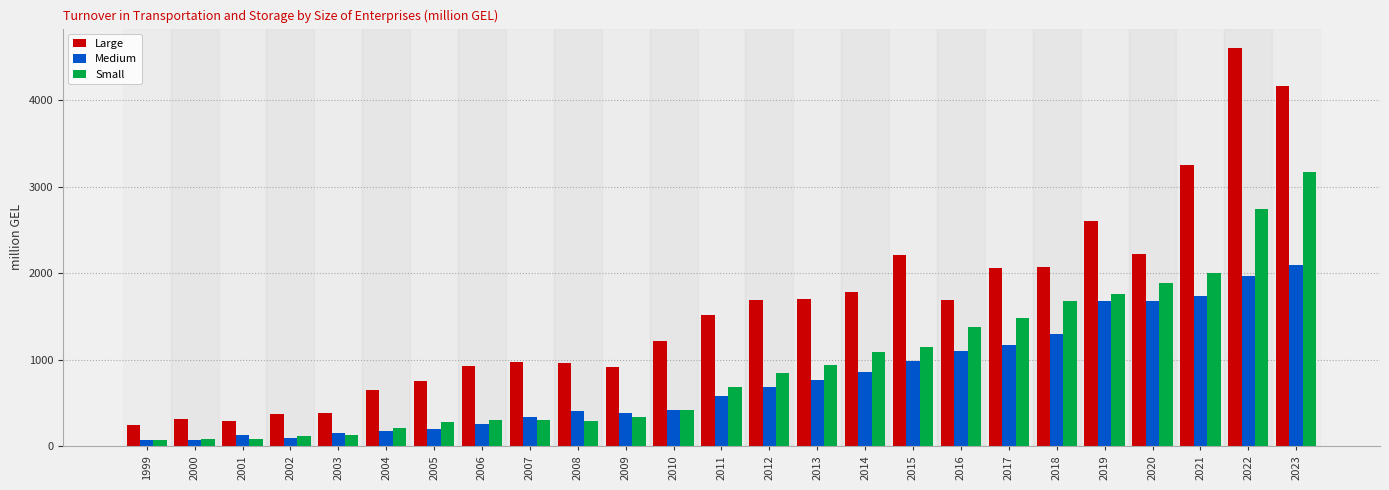

What is the difference between the highest and lowest values at 2023?

2068.6